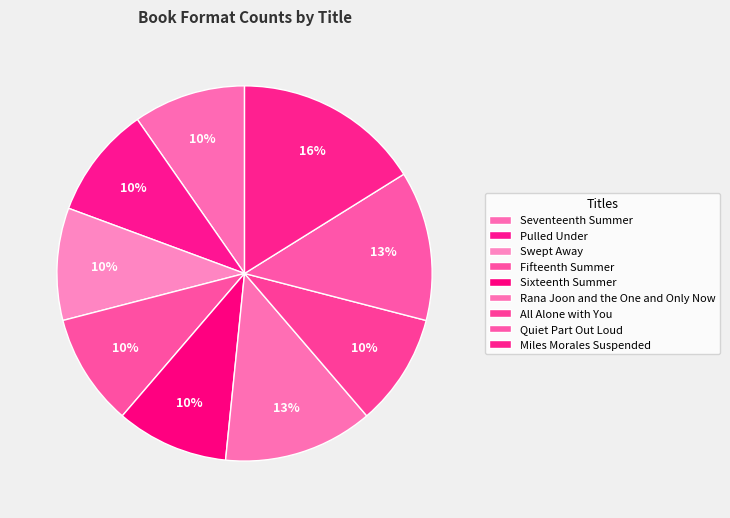

To the nearest percent, what portion does Quiet Part Out Loud represent?

13%